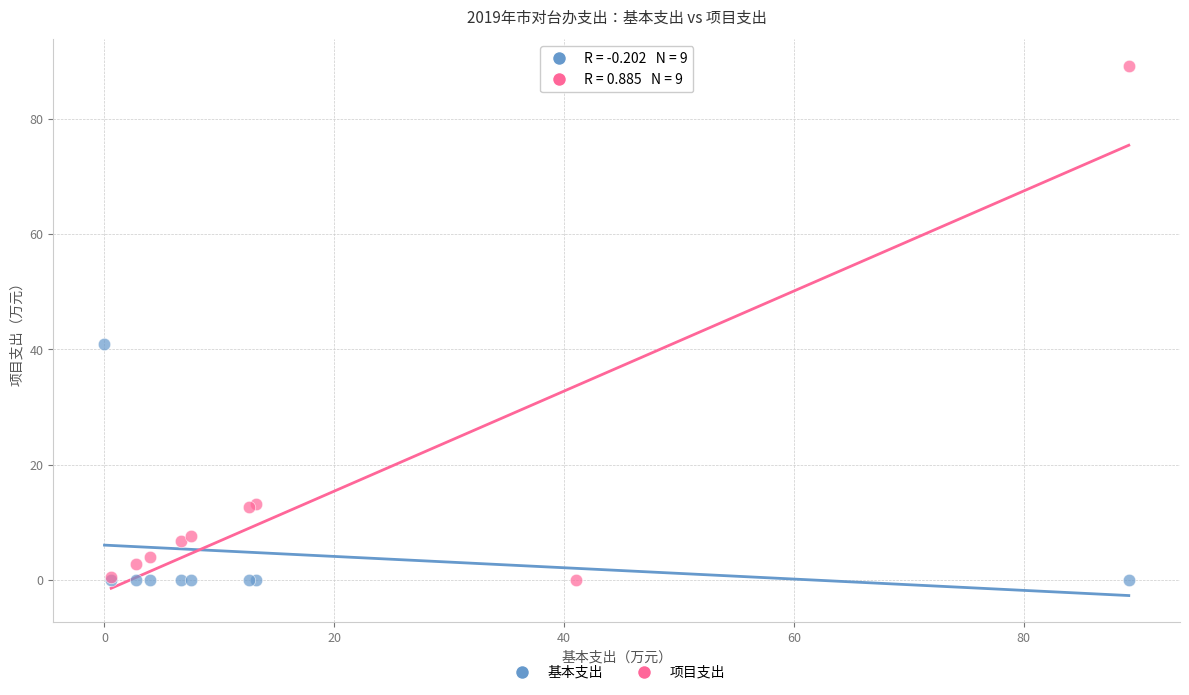

Which series has the widest spread of Y values?

项目支出